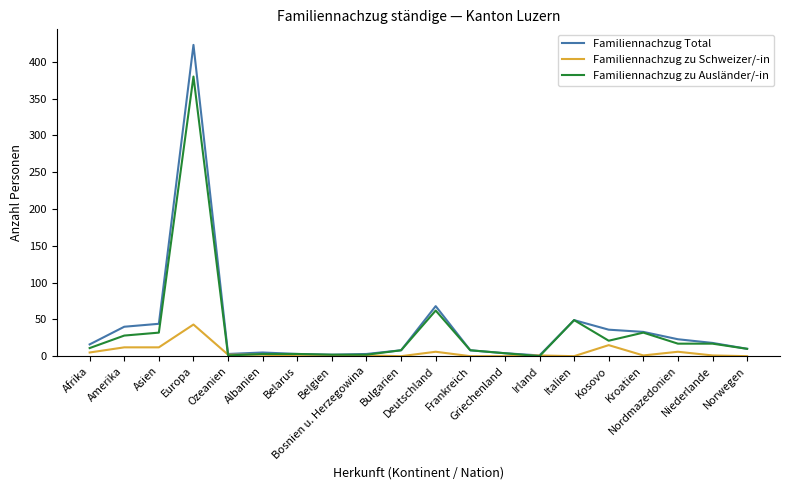

At which label is Familiennachzug Total closest to 212?

Deutschland